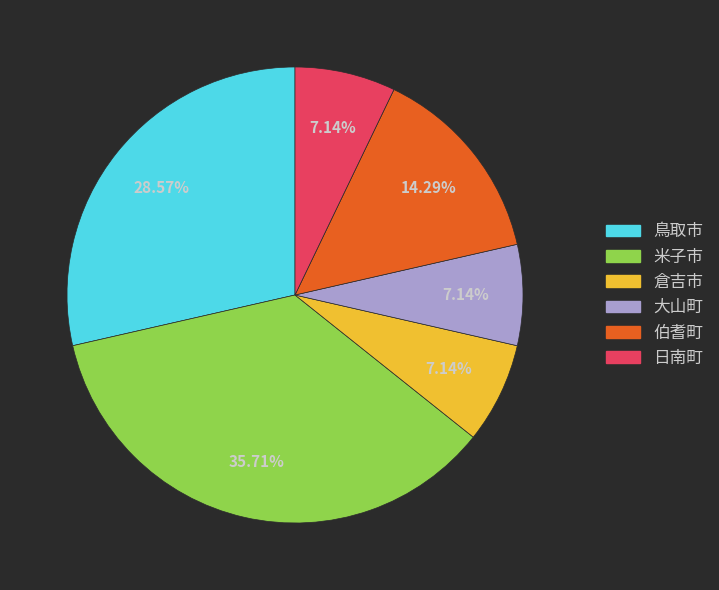

Is it true that 伯耆町 is 21% of the pie?

False